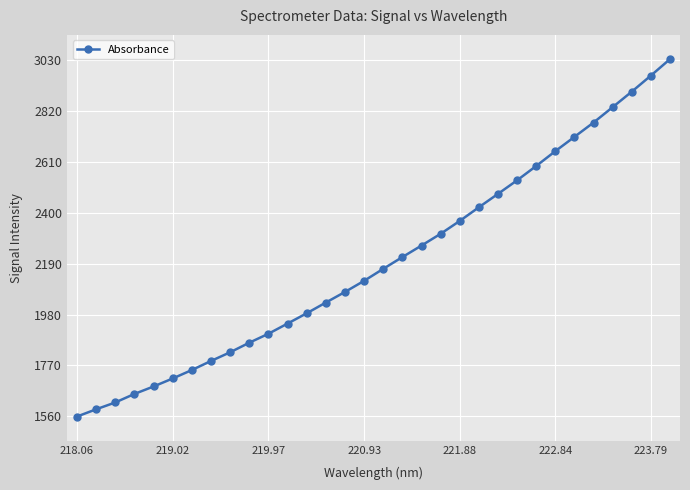

What is the minimum value shown in the chart?

1558.9